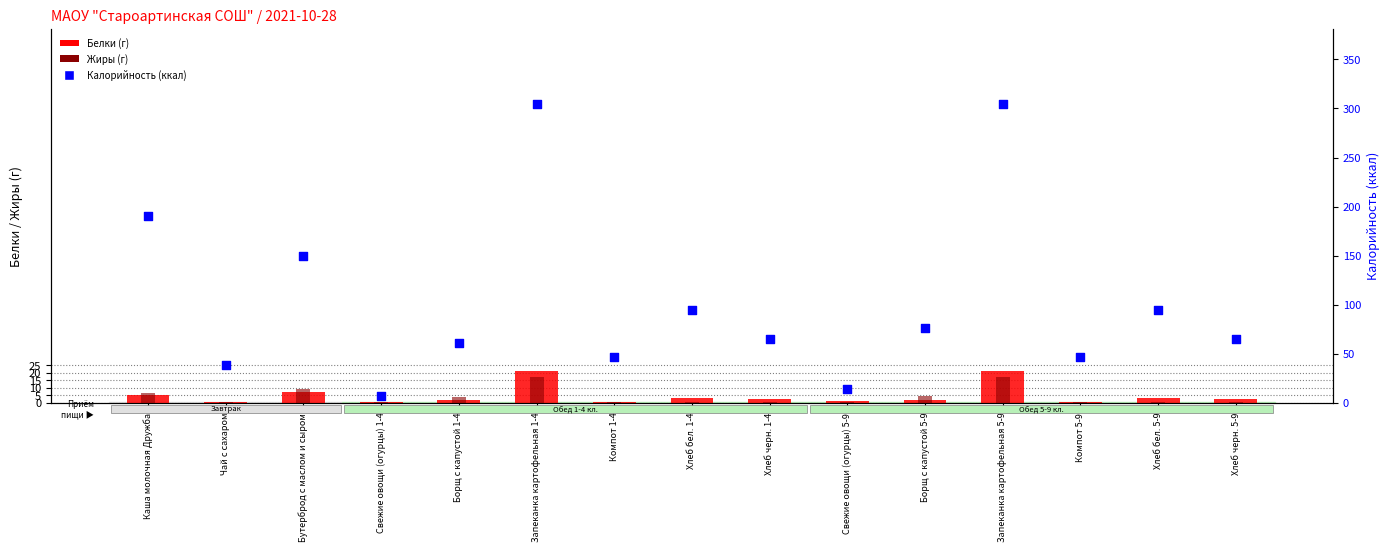

At how many categories does at least one series exceed 54?

10